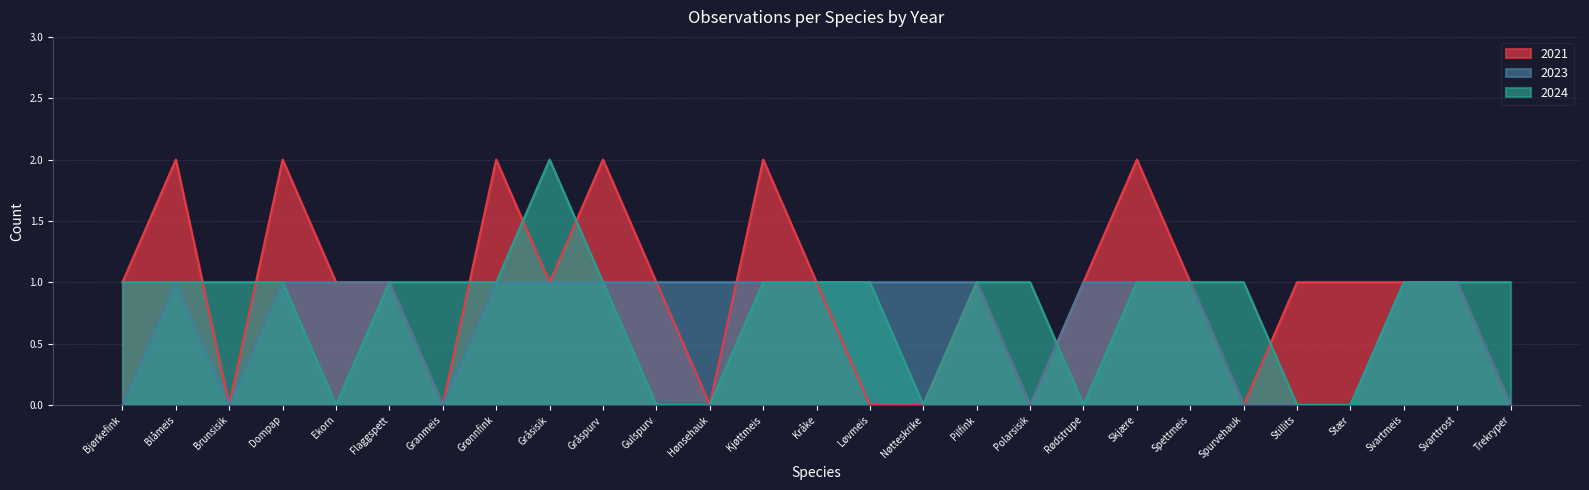

Where is 2021 nearest to the value 1?

Bjørkefink